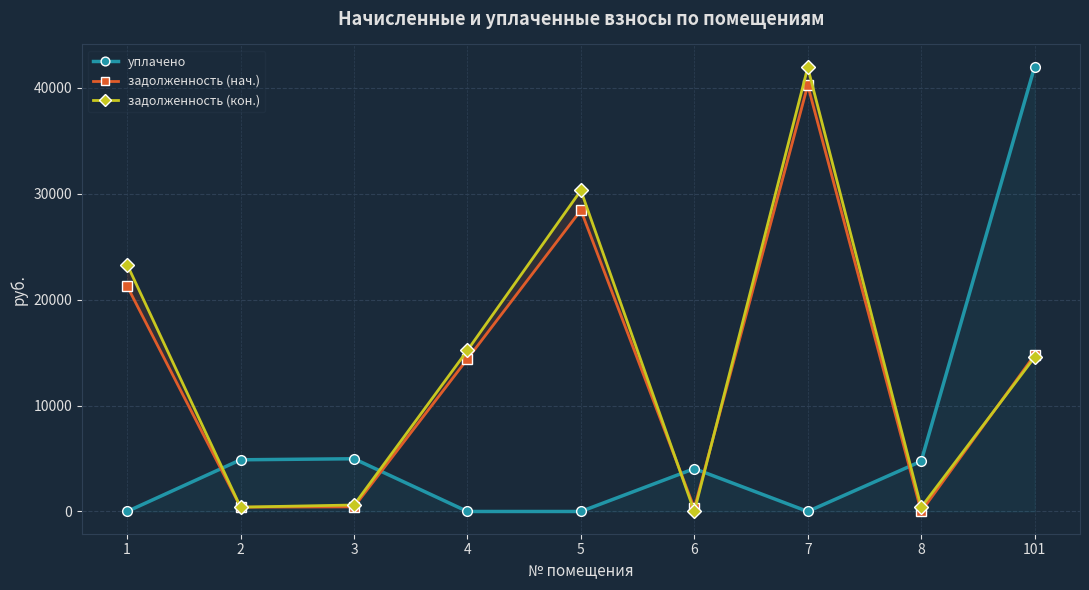

At which label is уплачено closest to 21000?

3